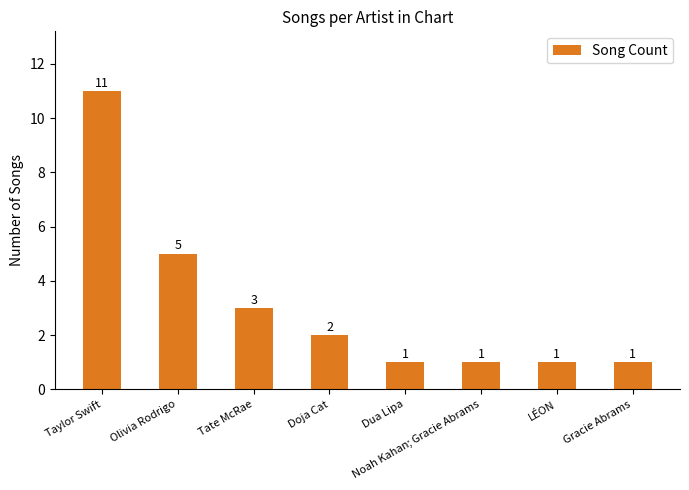

What is the sum of all values?

25